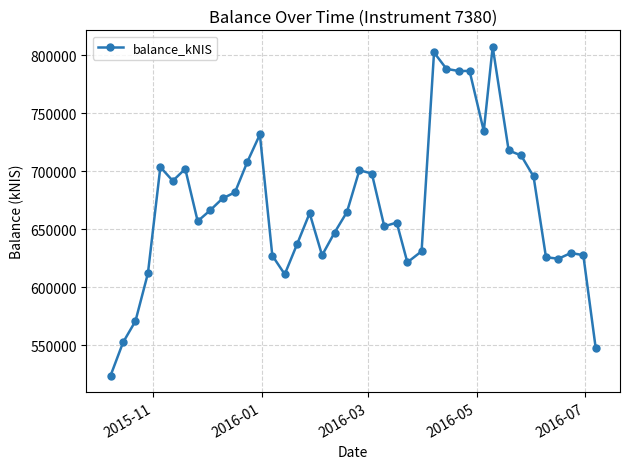

True or false: there are more than 2 points higher than both neighbors.

True